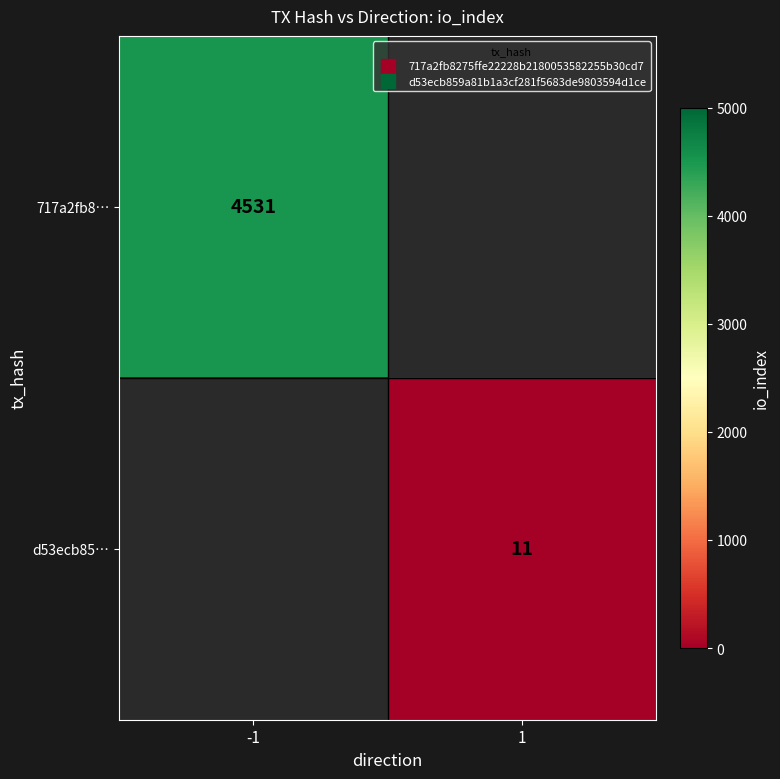

List the series in order of their peak value, highest first.

717a2fb8…, d53ecb85…